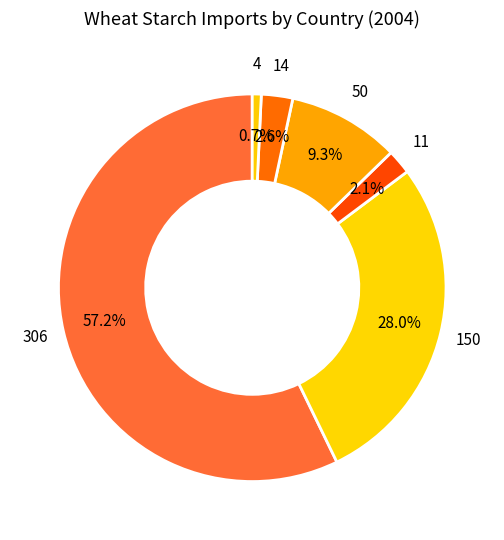

Rank the categories by value from highest to lowest.

Australia, Belgium, Germany, Netherlands, China, Unknown